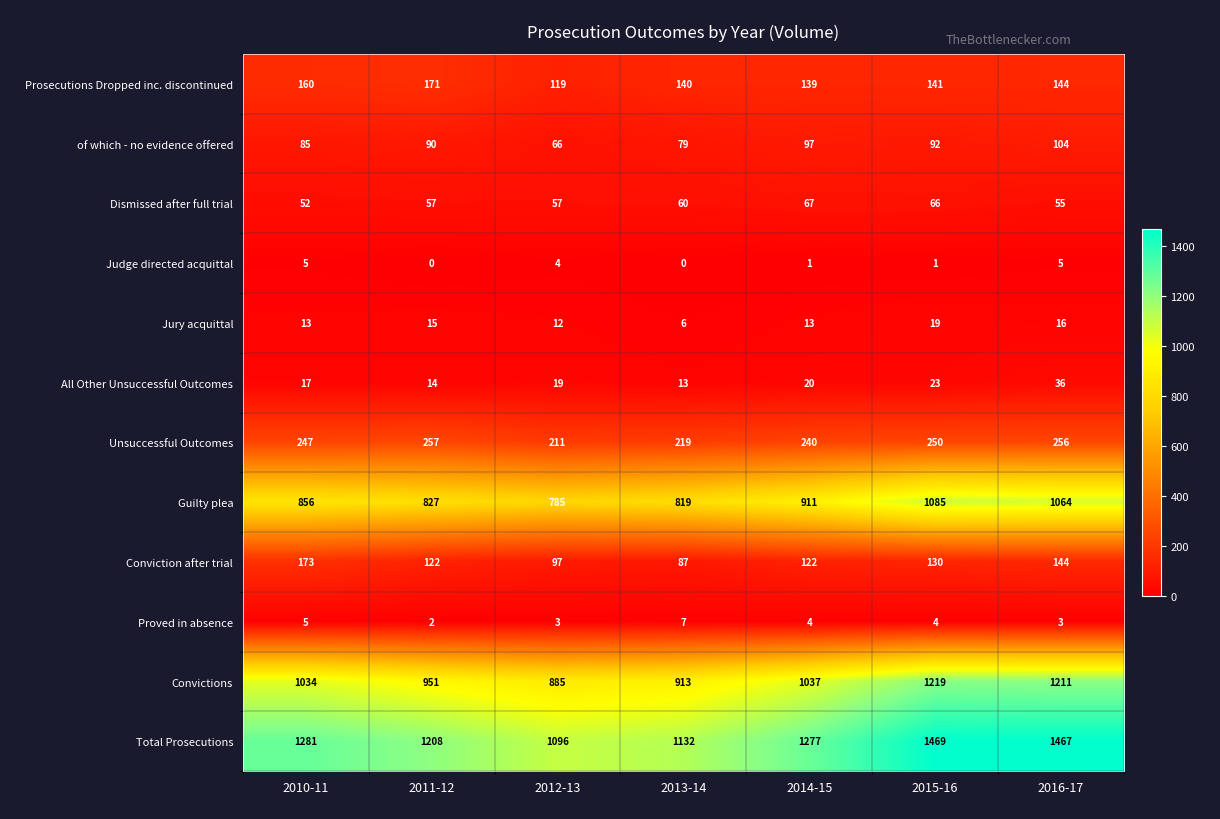

What value does the Guilty plea series have at 2010-11?

856